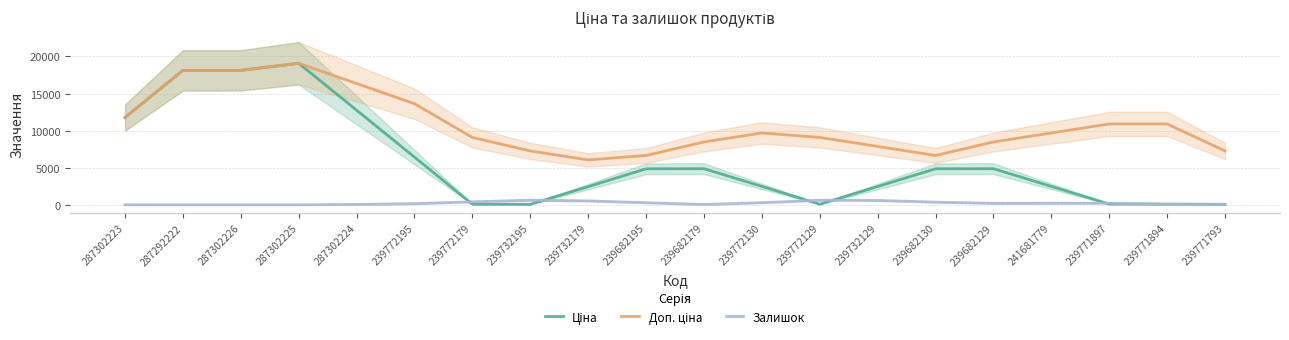

True or false: Ціна has more than 2 interior local peaks.

True